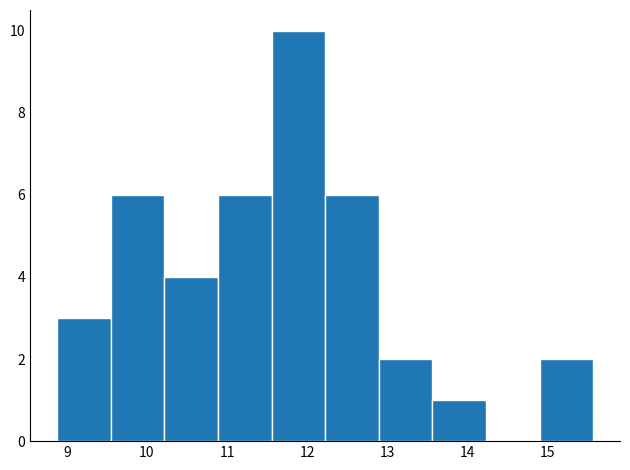

Over which range of the x-axis is the bar tallest?

11.6 to 12.2